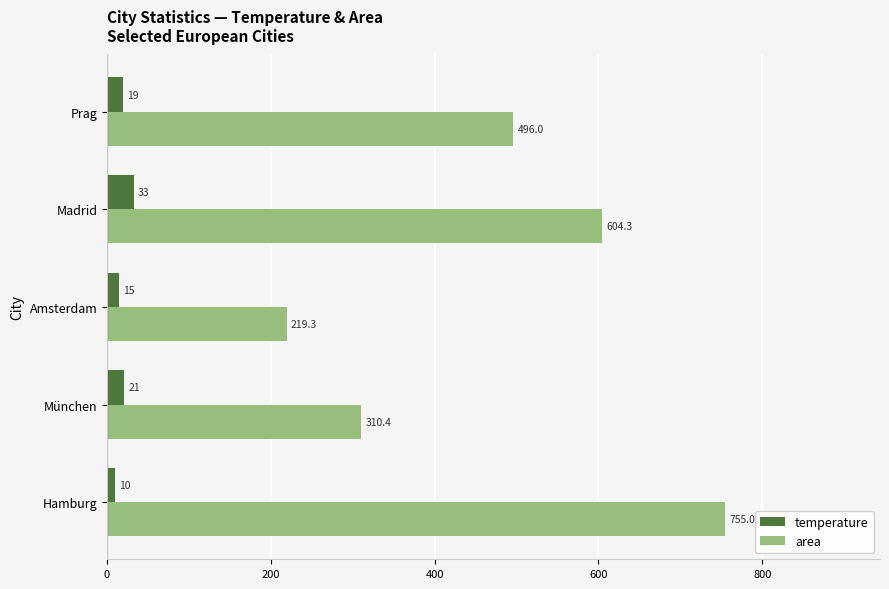

What is the greatest value displayed?

755.0